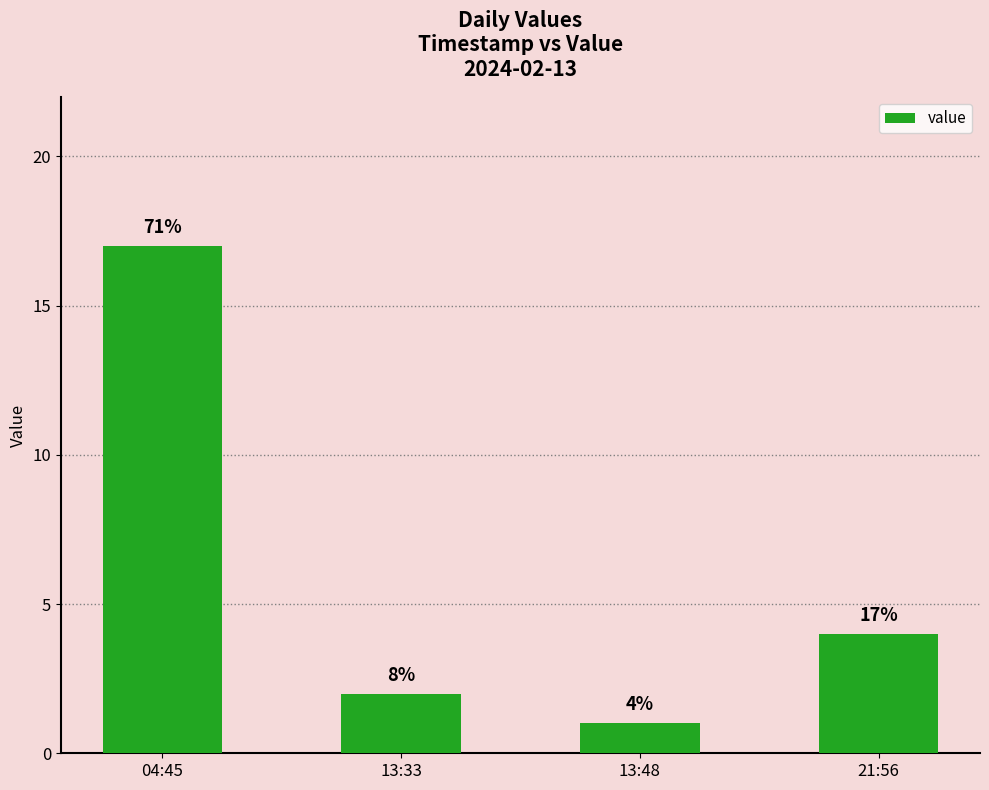

How many values are below 4?

2